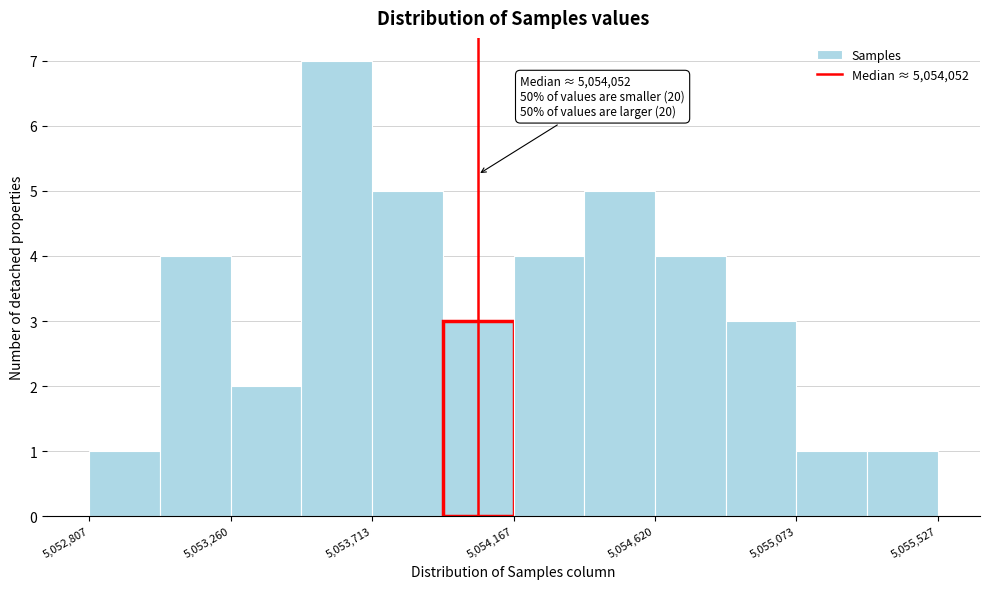

Which range on the x-axis has the tallest bar?

5053500 to 5053700